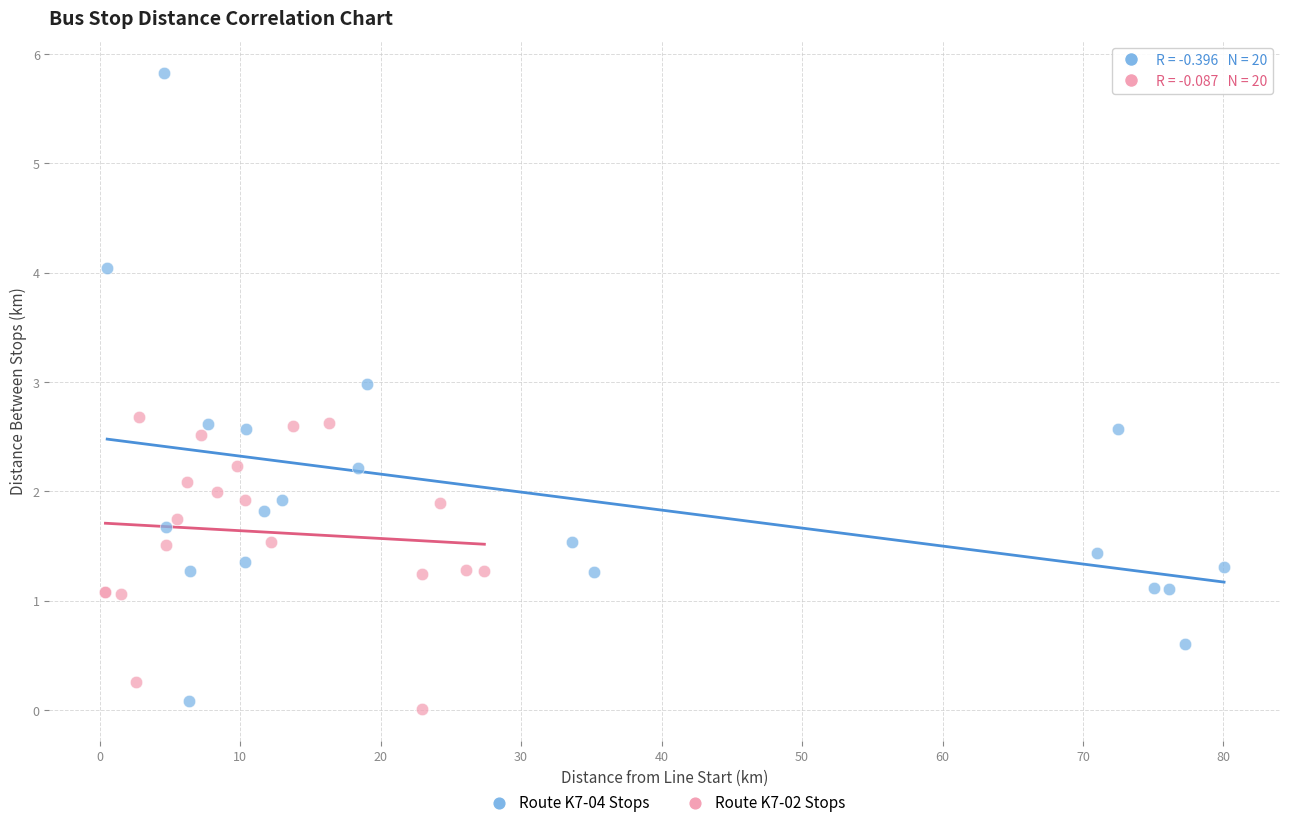

Which series has the widest spread of Y values?

Route K7-04 Stops